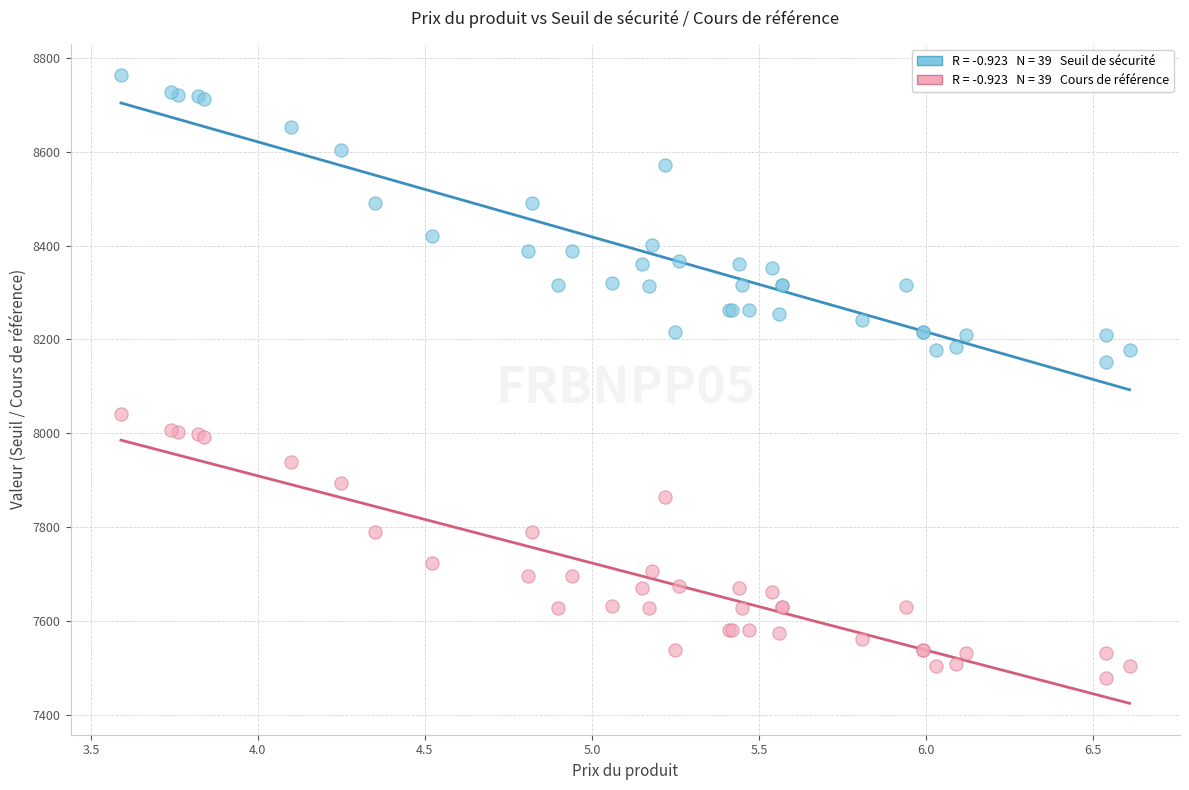

Across all series, what Y value is closest to 8121?

8152.5